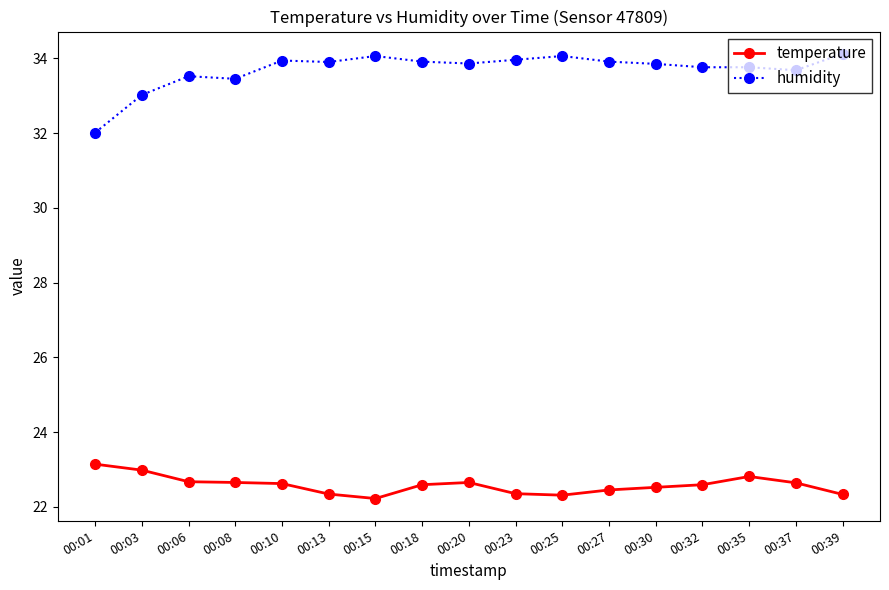

What value does the temperature series have at 00:30?

22.5